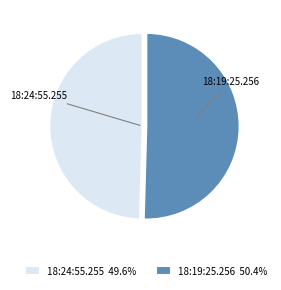

What is the largest slice in the pie chart?

18:19:25.256